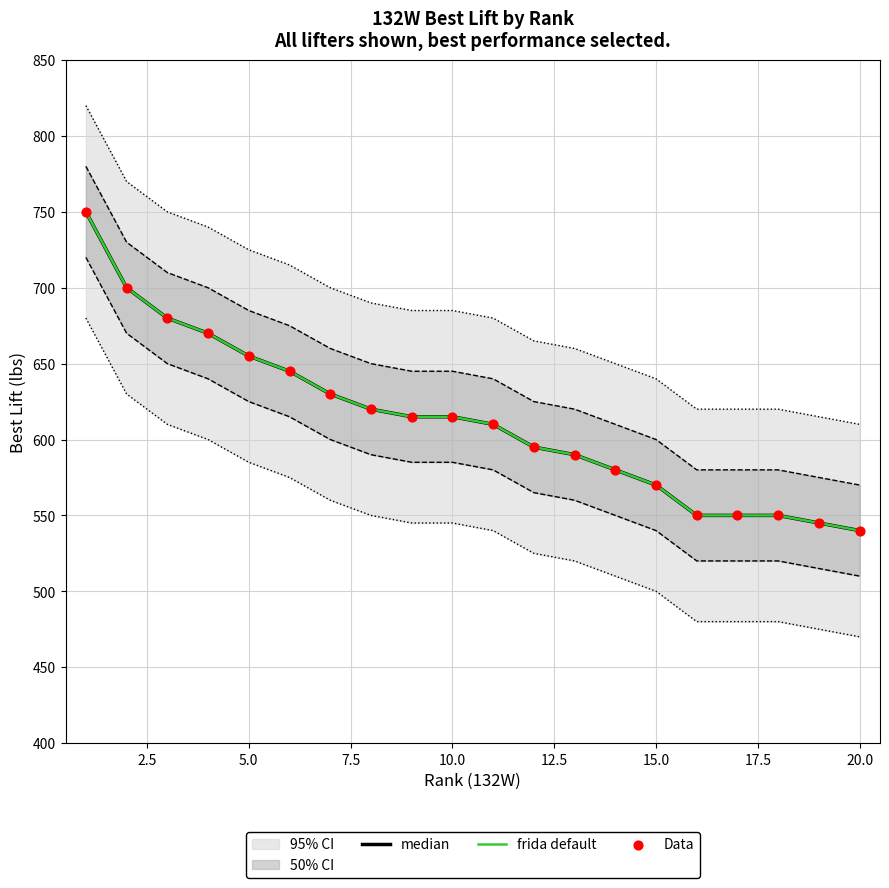

Is the value of Data at 15.0 greater than the value of frida default at 15.0?

No